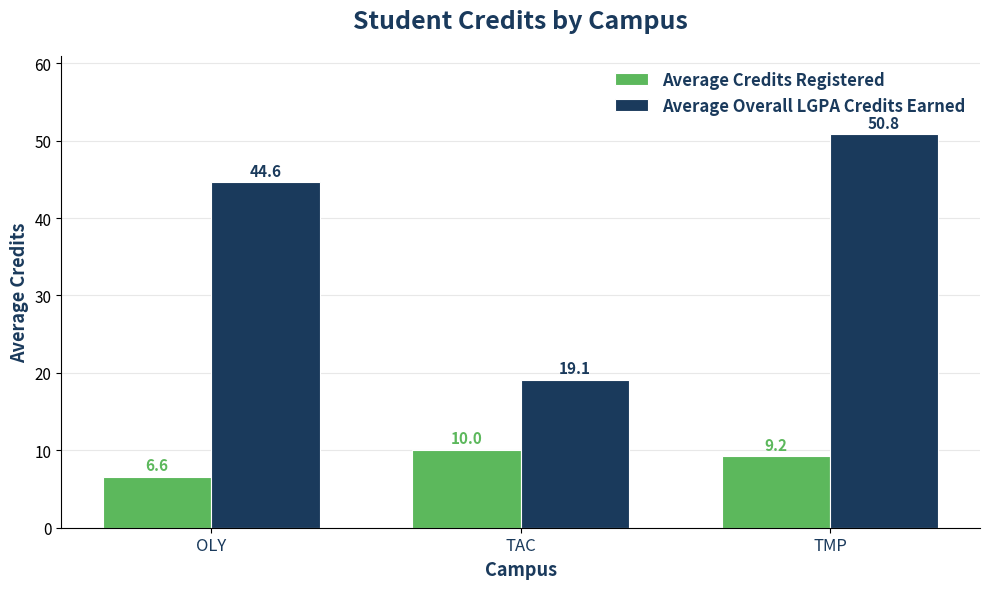

At which label does Average Overall LGPA Credits Earned first exceed 44?

OLY